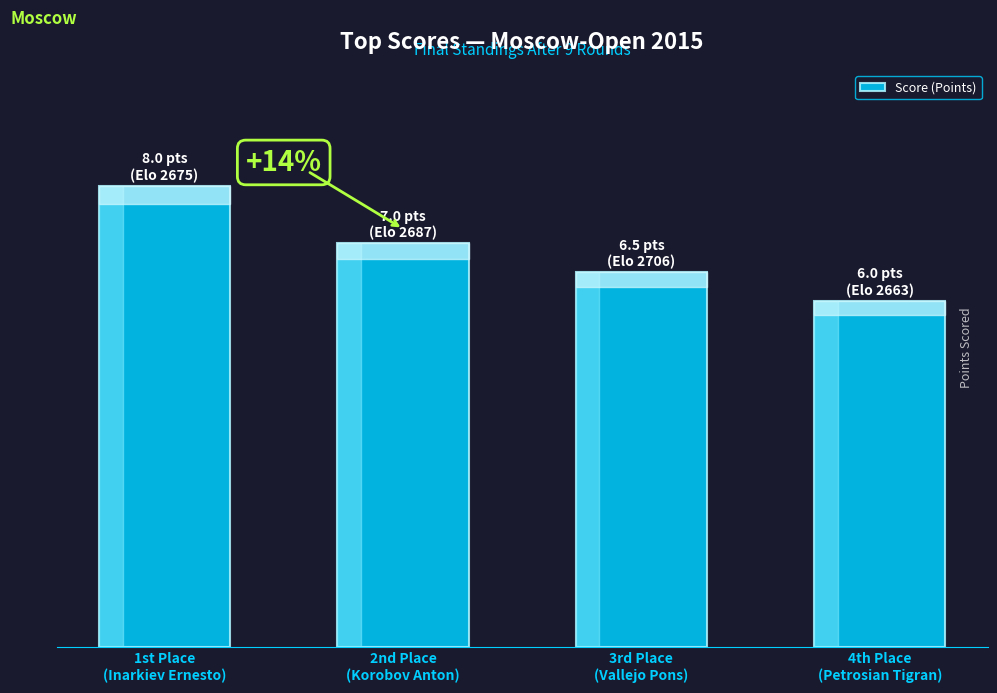

What is the difference between the maximum and minimum values?

2.0